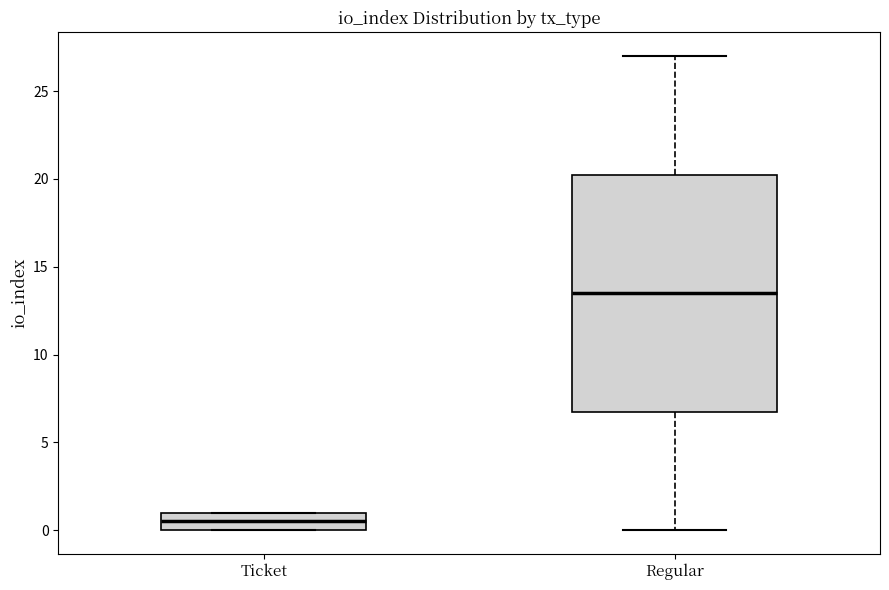

Comparing the boxes themselves (not the whiskers), which one is the tallest?

Regular